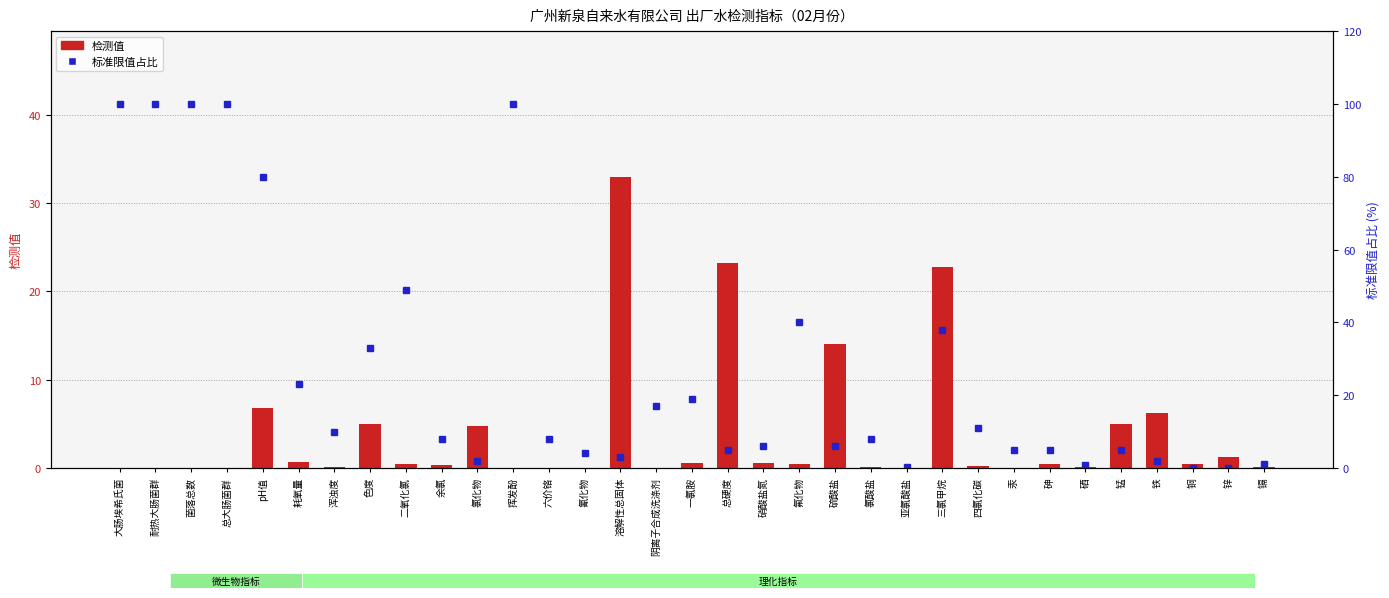

What is the total value across all series at 铜?

0.4